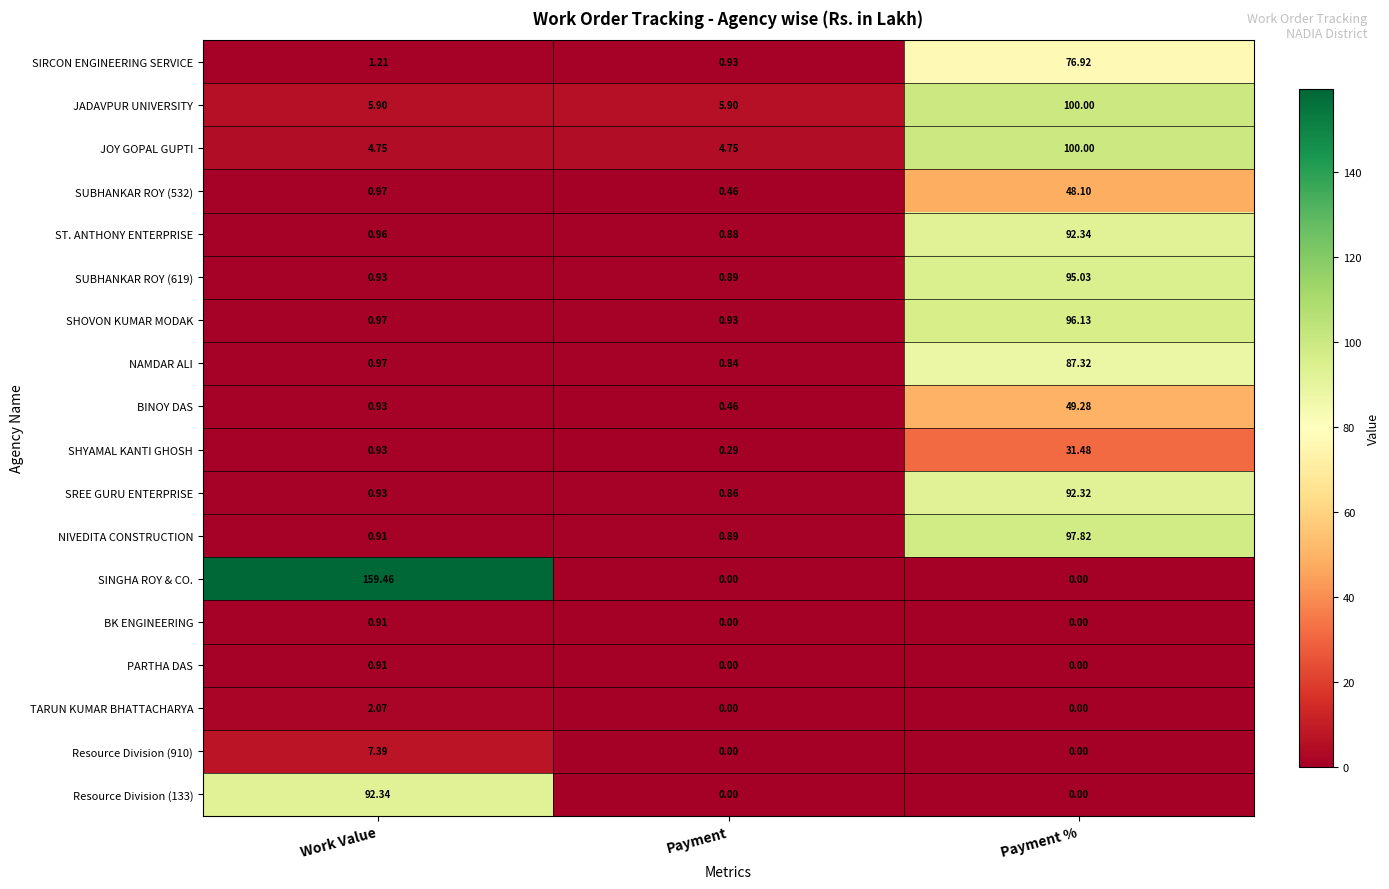

Is the value of JOY GOPAL GUPTI at Payment greater than the value of TARUN KUMAR BHATTACHARYA at Payment %?

Yes